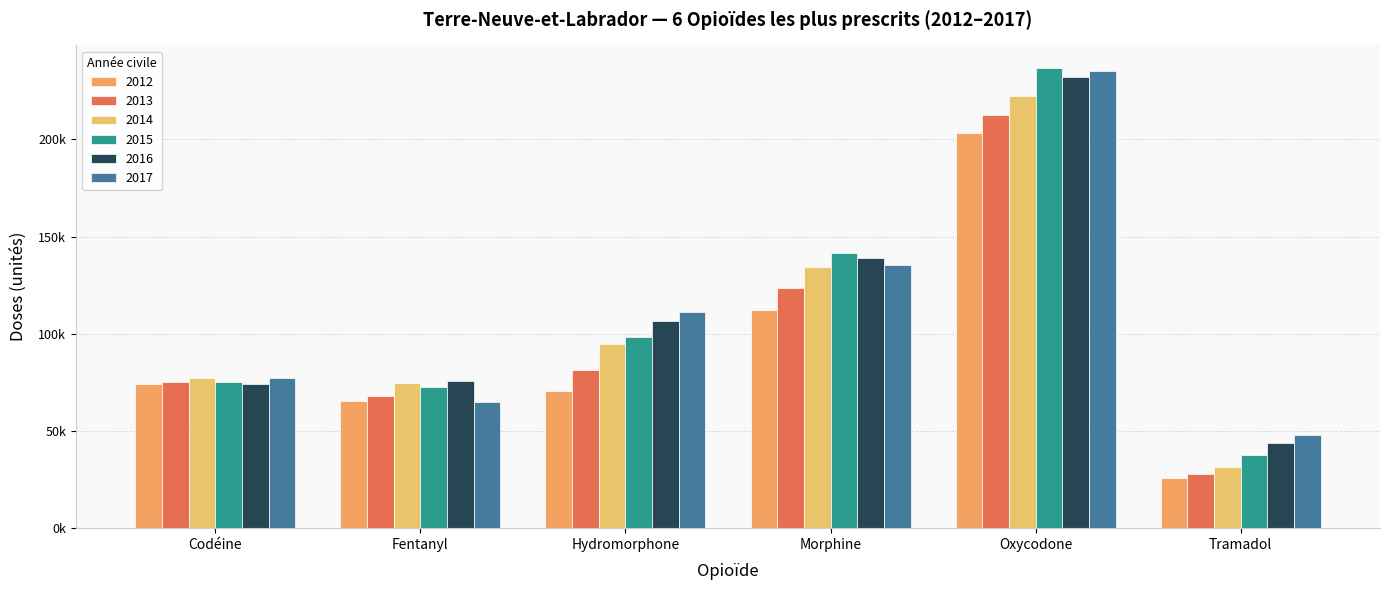

What is the spread (max minus min) of values at Codéine?

3236.6